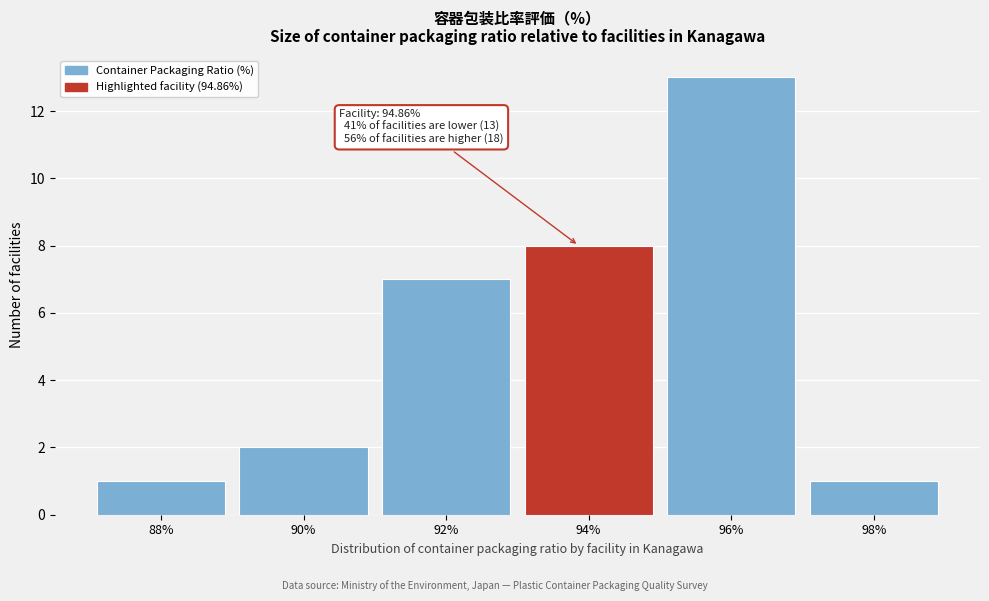

Reading left to right, what are all the values shown in this chart?

88%=1	90%=2	92%=7	94%=8	96%=13	98%=1